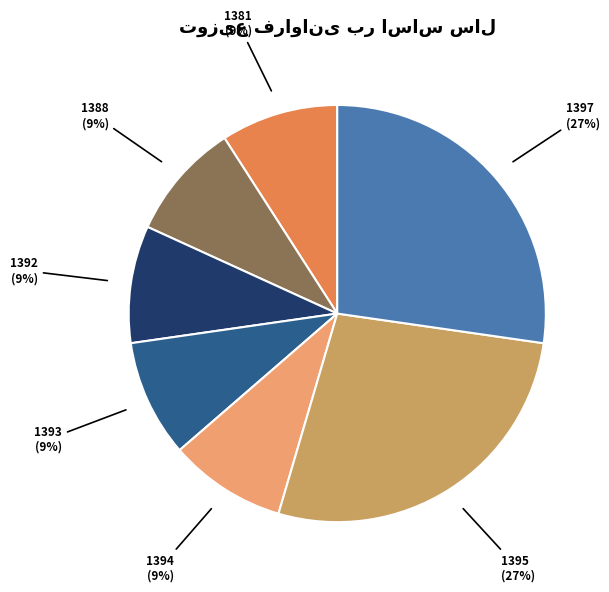

Is there any slice that represents more than half of the pie?

No